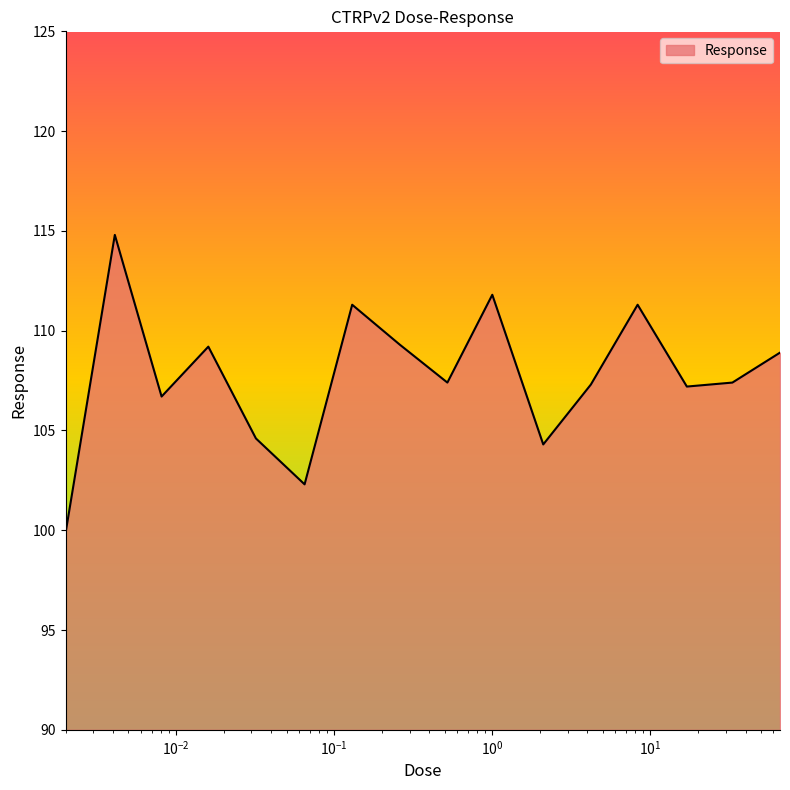

What is the maximum value shown in the chart?

114.8